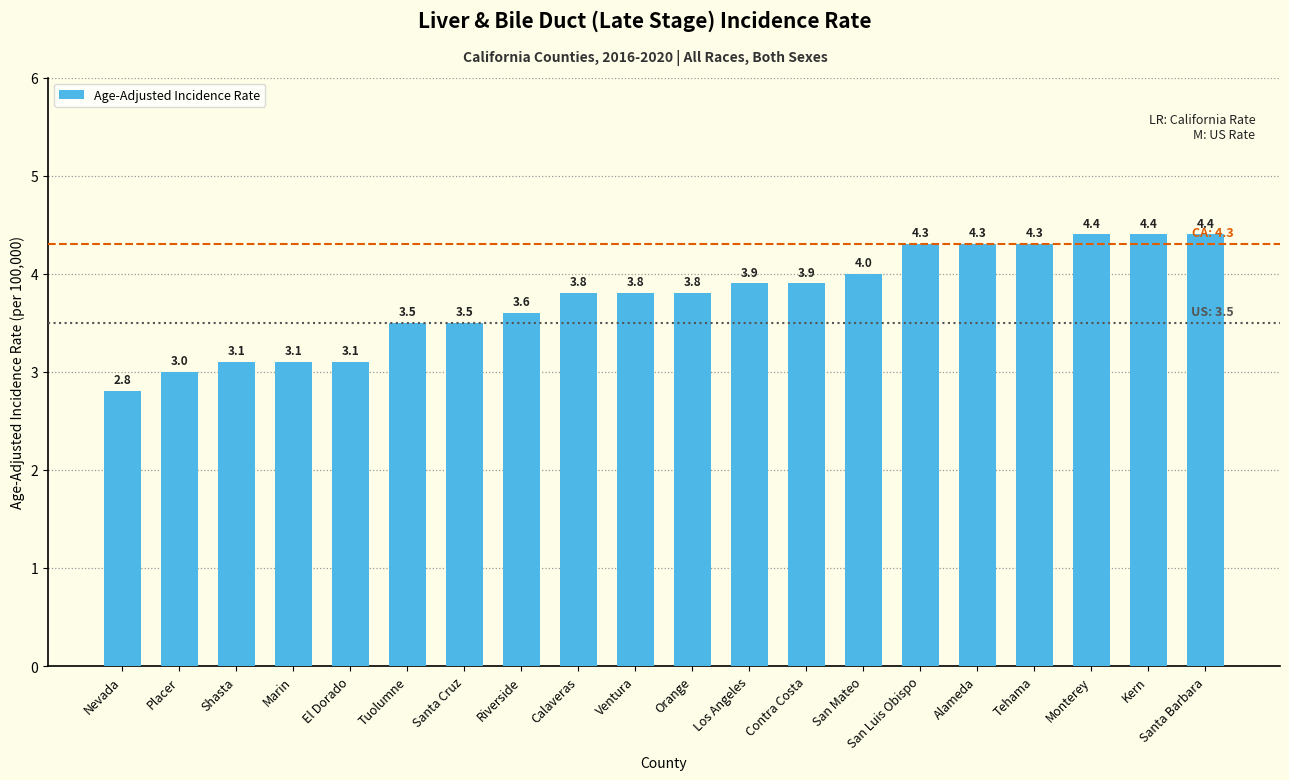

What is the difference between the maximum and minimum values?

1.6